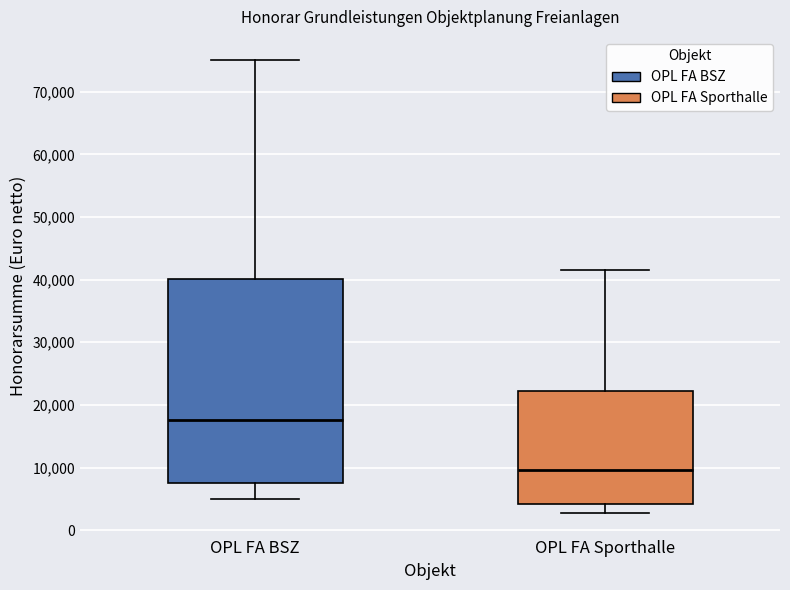

Where does the upper whisker of the box for OPL FA BSZ end on the y-axis? The values are not printed on the chart, so give them approximately, as read against the axis.

75000